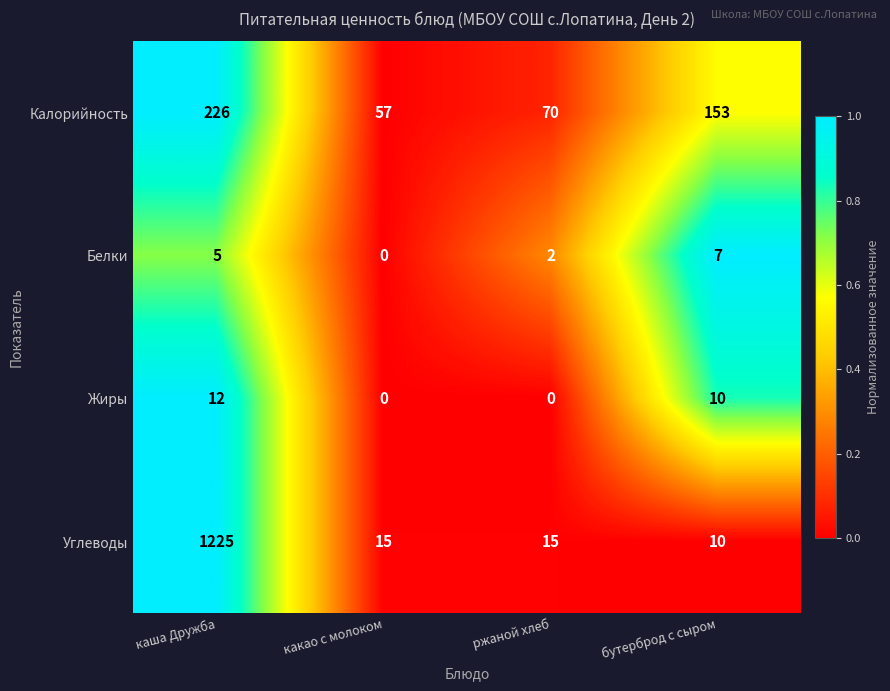

Reading left to right, transcribe all the data shown in this chart.

Калорийность: 226	57	70	153
Белки: 5	0	2	7
Жиры: 12	0	0	10
Углеводы: 1225	15	15	10